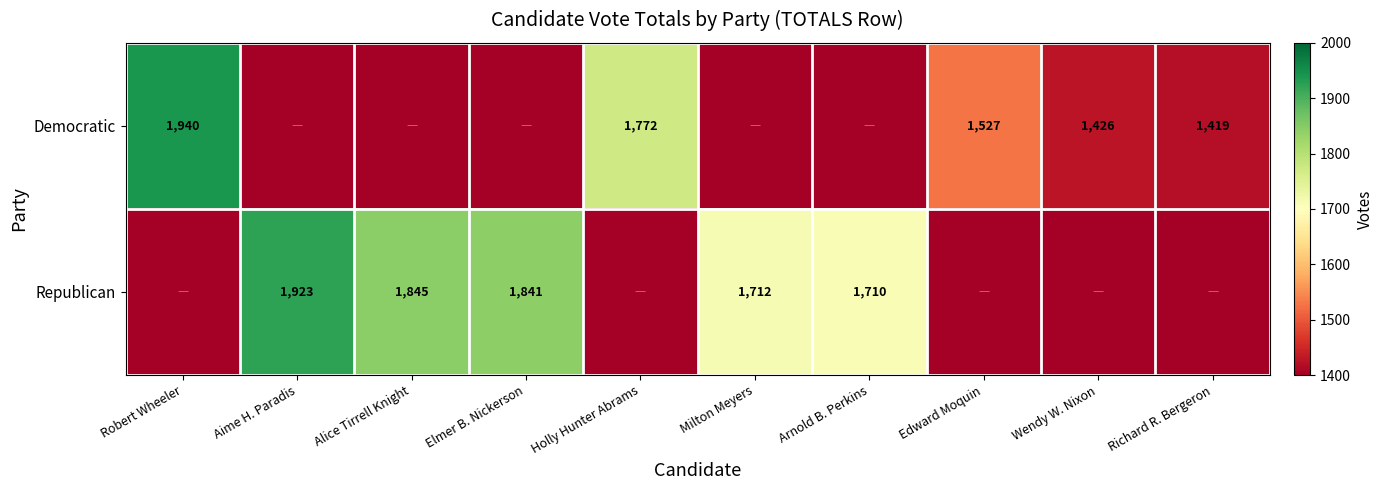

Is the value of Republican at Alice Tirrell Knight greater than the value of Democratic at Richard R. Bergeron?

Yes